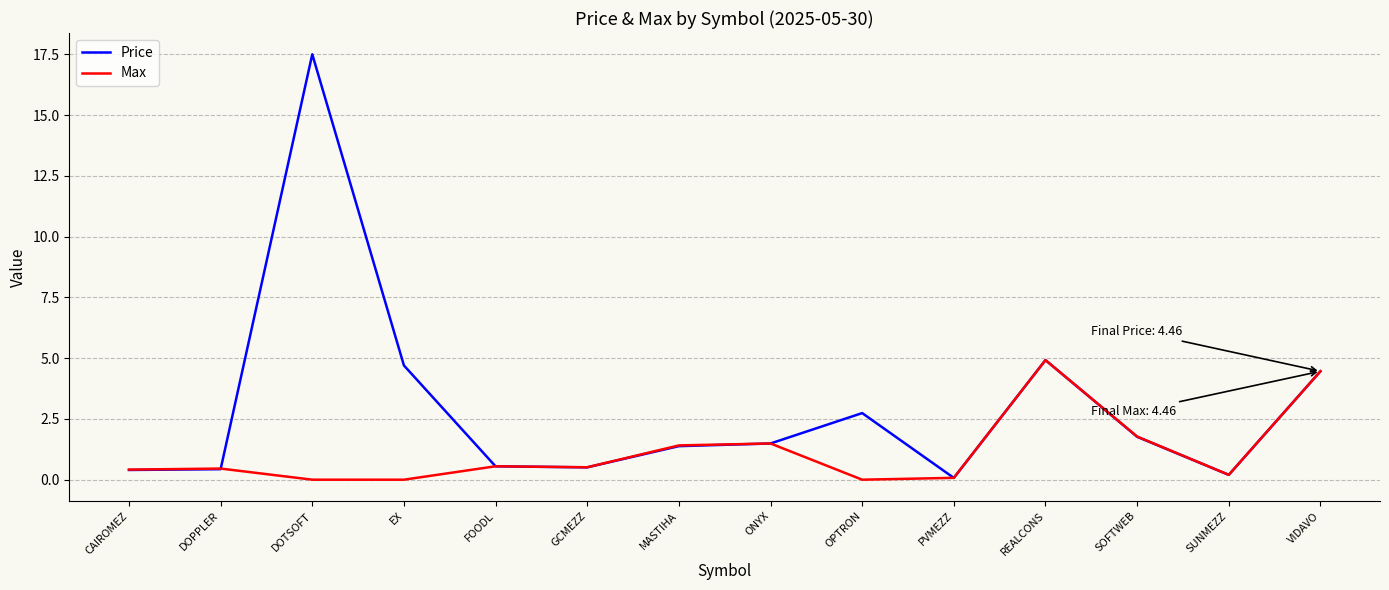

True or false: Max has more than 2 interior local peaks.

True